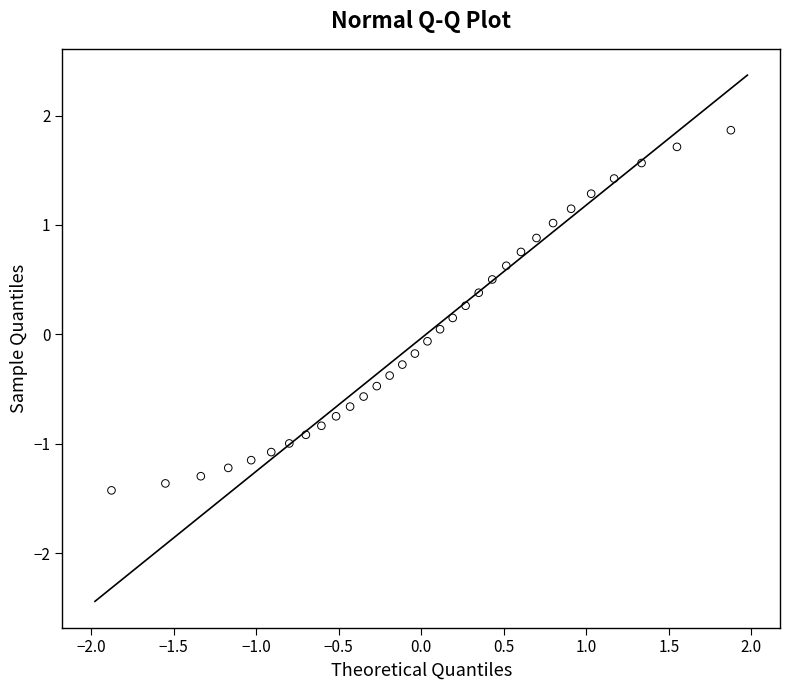

What is the range of Y values (max minus min)?

3.3